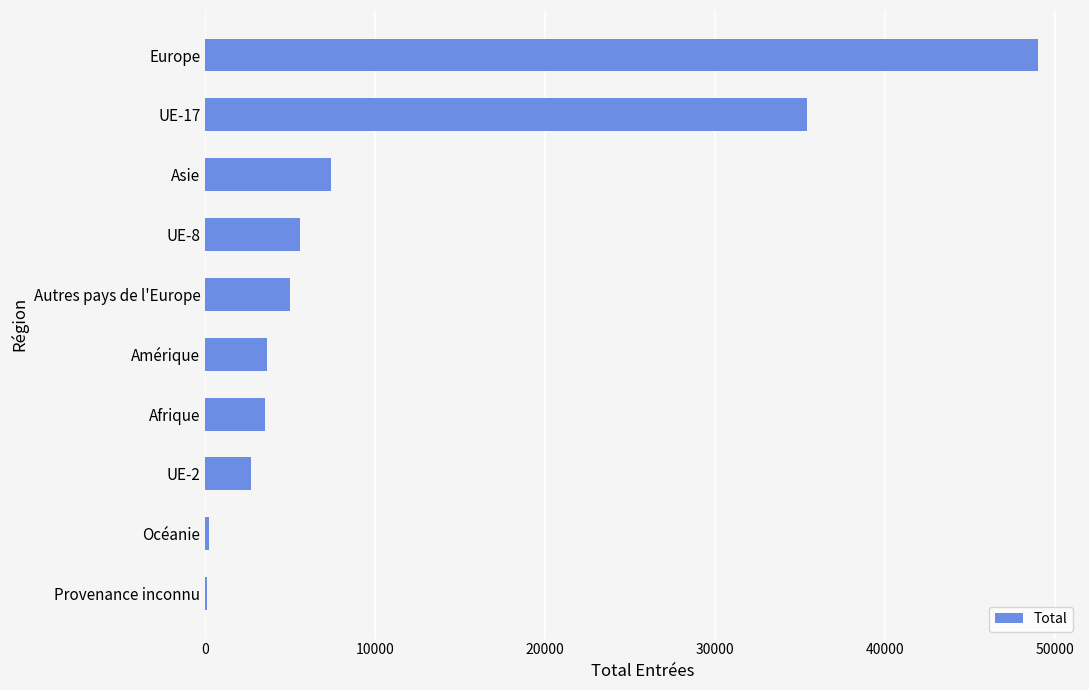

What is the greatest value displayed?

48999